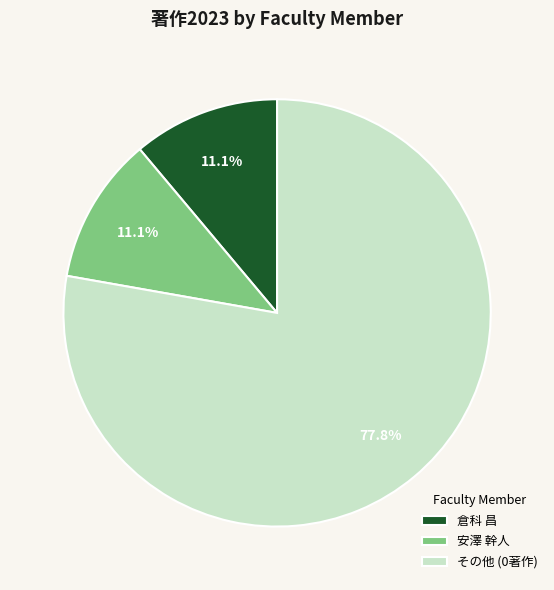

Approximately how many times larger is the value at 安澤 幹人 compared to 倉科 昌?

1.0